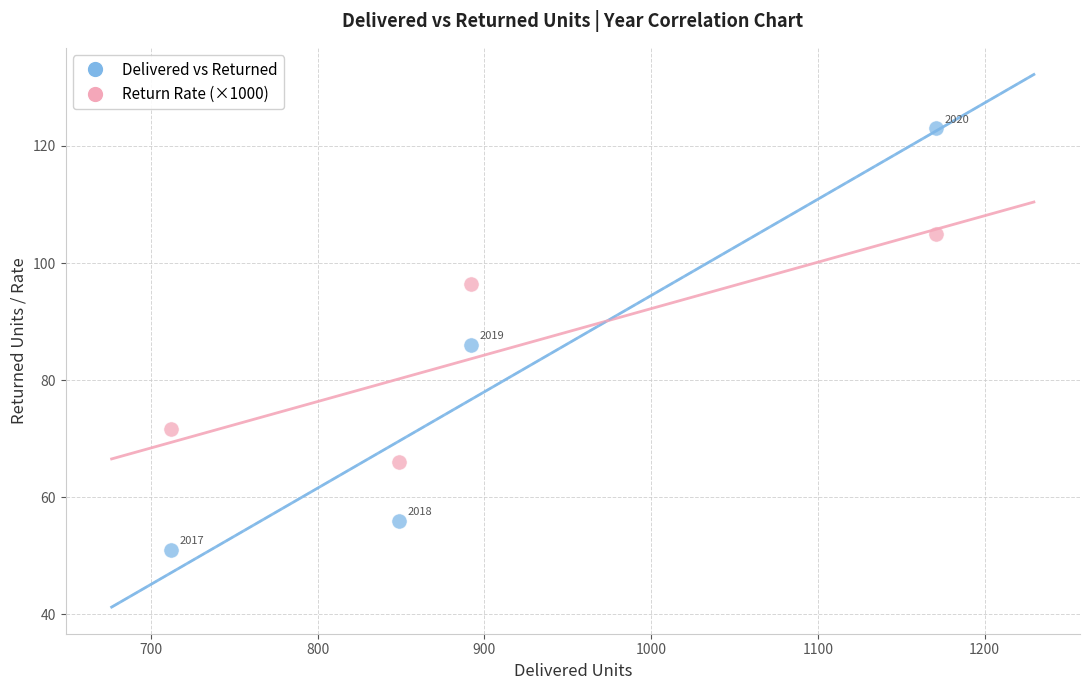

Across all data points, what is the range of X values (max minus min)?

459.0